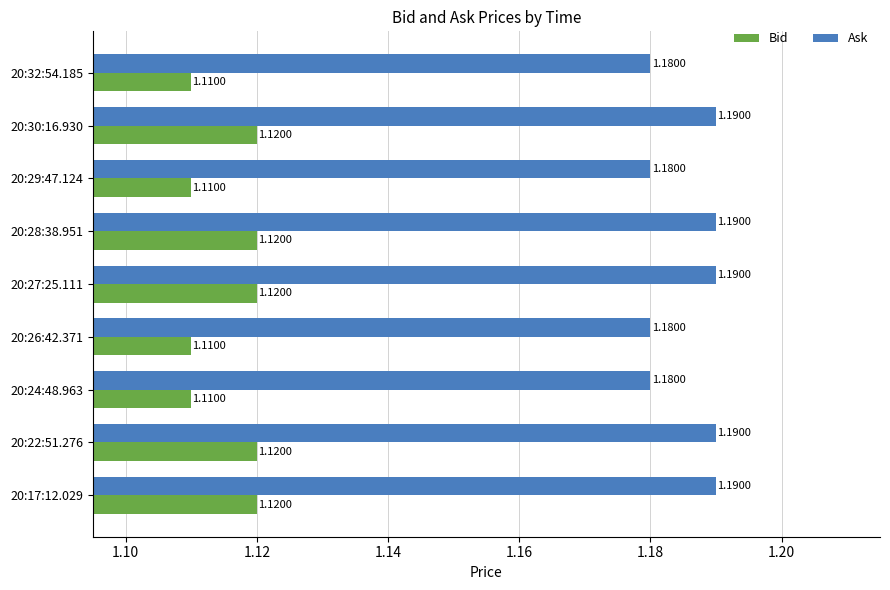

List the series in order of their peak value, highest first.

Ask, Bid